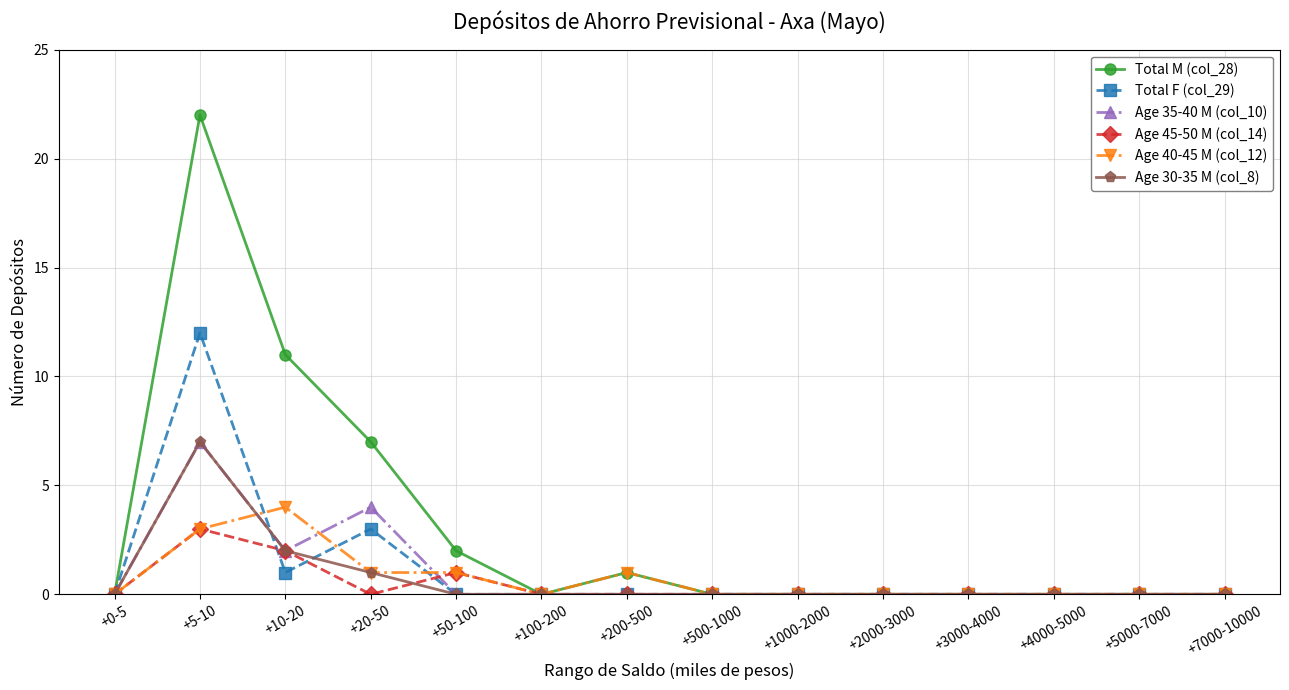

Which series changed the most between +20-50 and +2000-3000?

Total M (col_28)